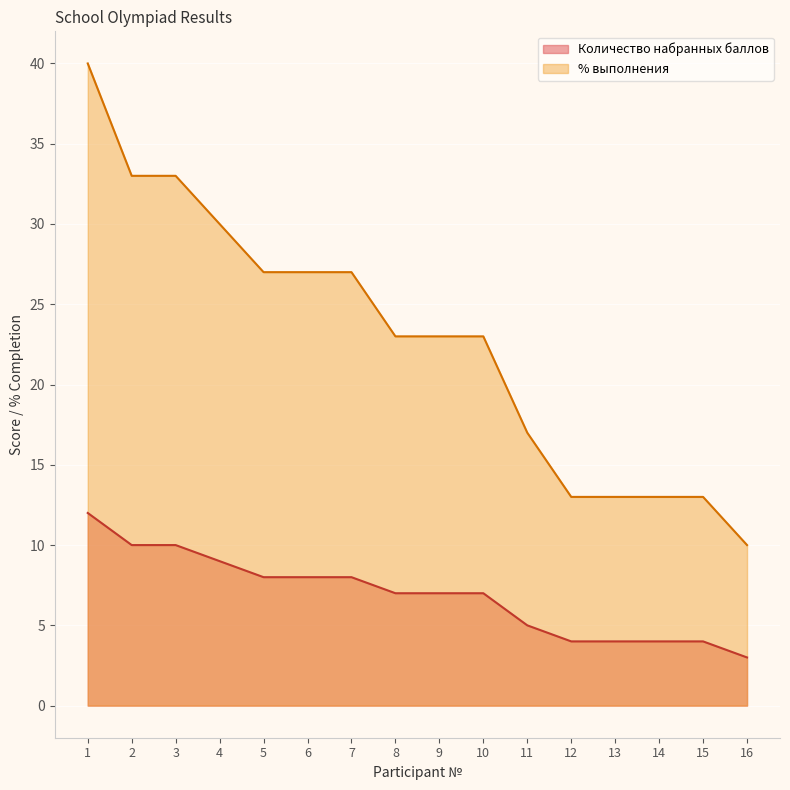

True or false: Количество набранных баллов and % выполнения intersect in this chart.

False